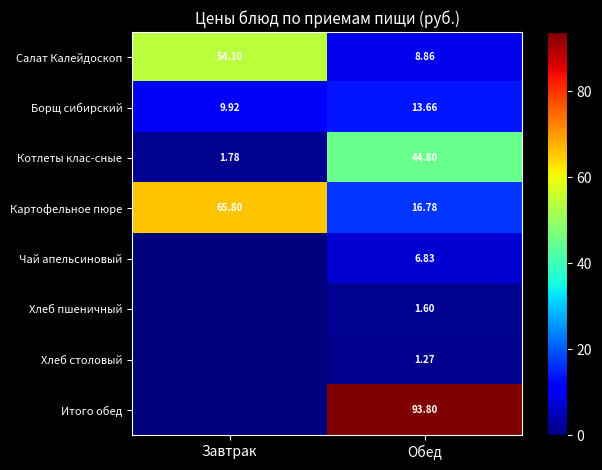

Rank the series at Обед from lowest to highest value.

Хлеб столовый, Хлеб пшеничный, Чай апельсиновый, Салат Калейдоскоп, Борщ сибирский, Картофельное пюре, Котлеты клас-сные, Итого обед